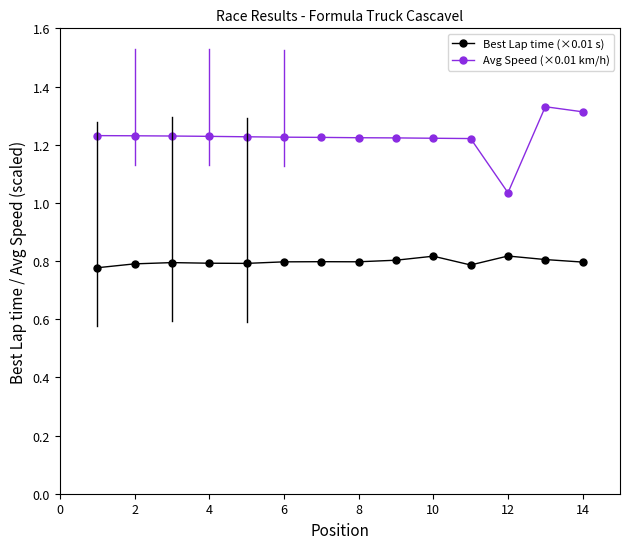

True or false: Avg Speed (×0.01 km/h) and Best Lap time (×0.01 s) cross at least once.

False